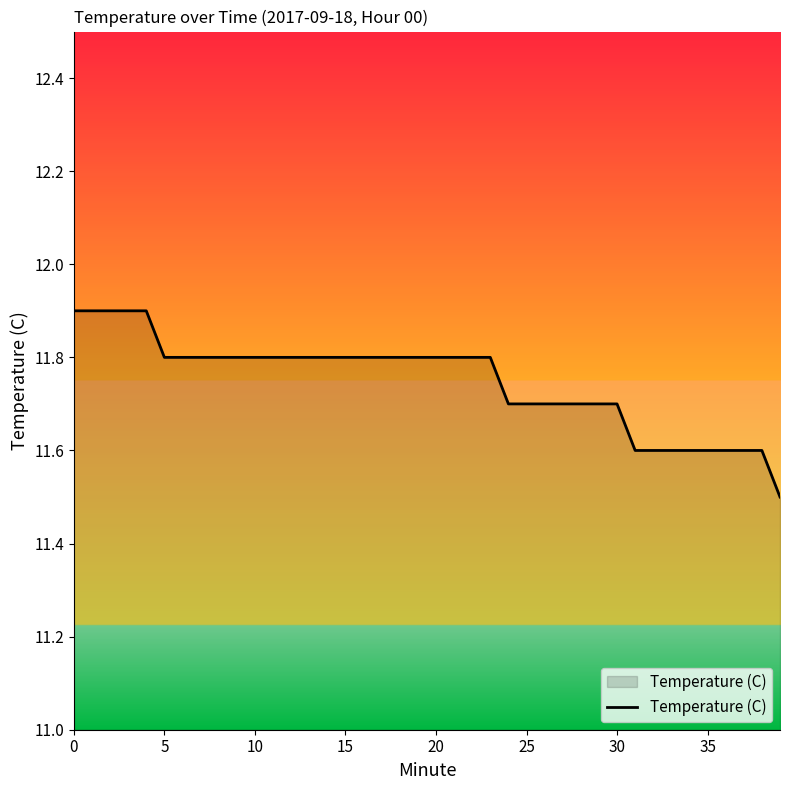

What is the greatest value displayed?

11.9